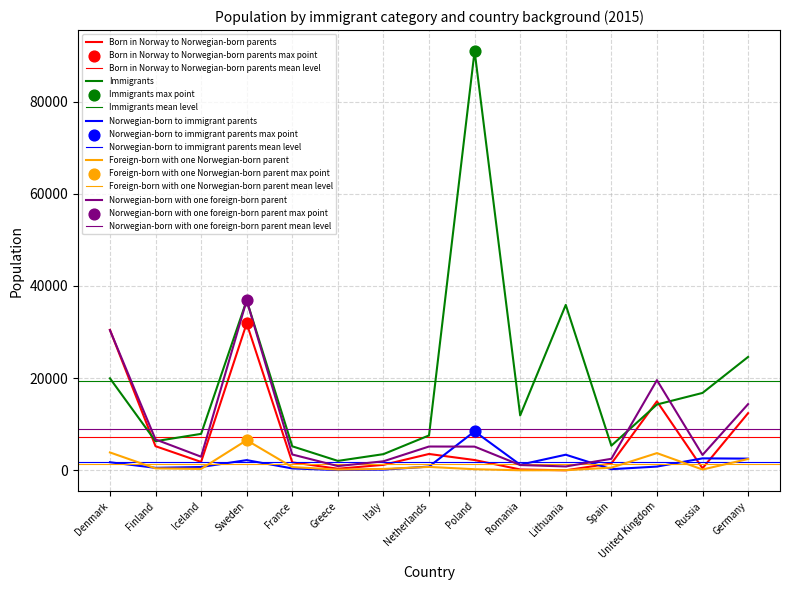

What are all the series names shown in the legend?

Born in Norway to Norwegian-born parents, Immigrants, Norwegian-born to immigrant parents, Foreign-born with one Norwegian-born parent, Norwegian-born with one foreign-born parent